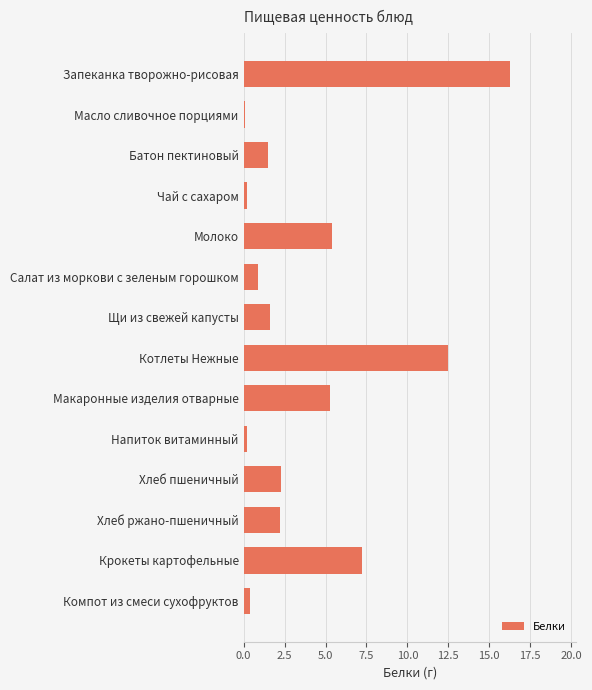

Does the chart contain stacked bars?

No